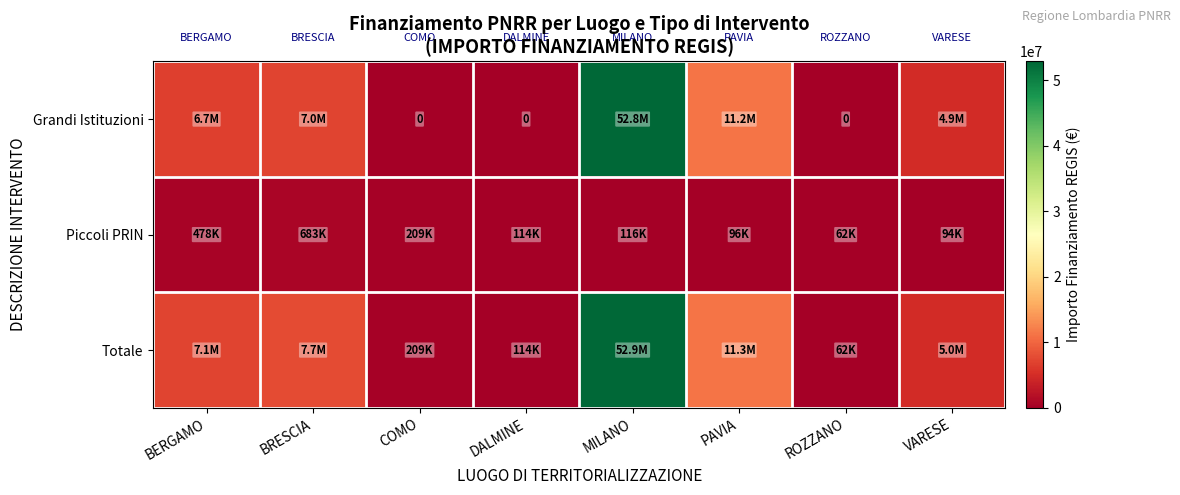

At which label does Piccoli PRIN first exceed 115820?

BERGAMO